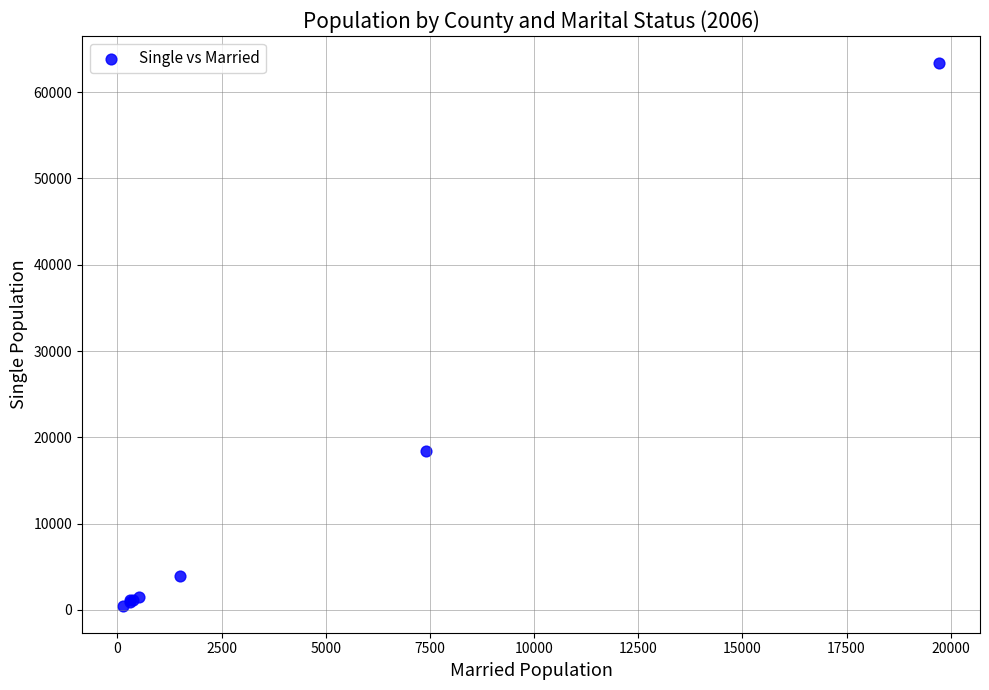

What Y value in the scatter plot is closest to 31937?

18476